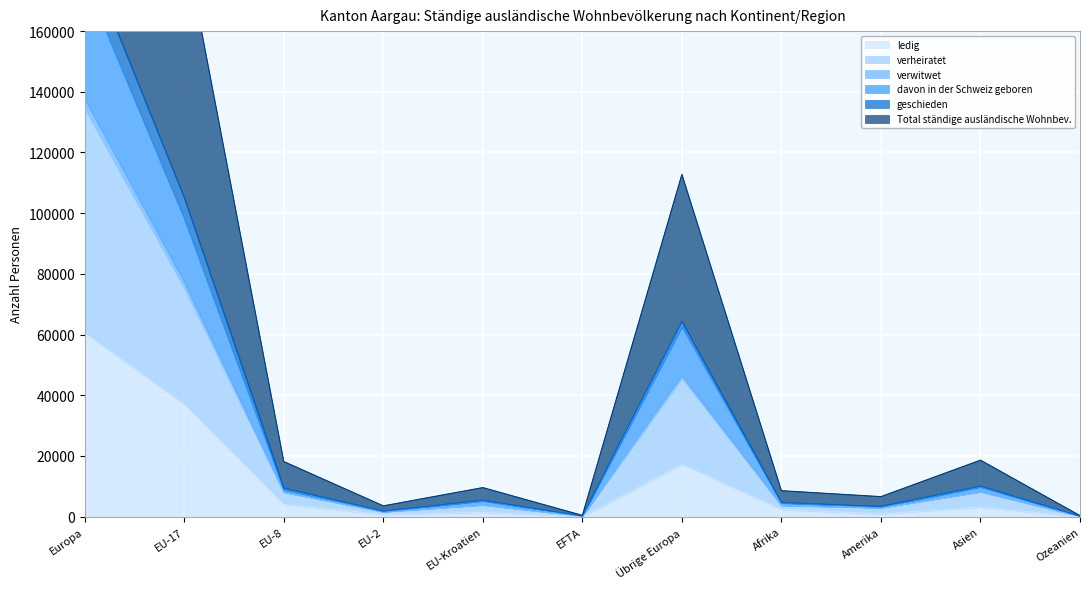

What value does the geschieden series have at Europa, to the nearest 100?

137600